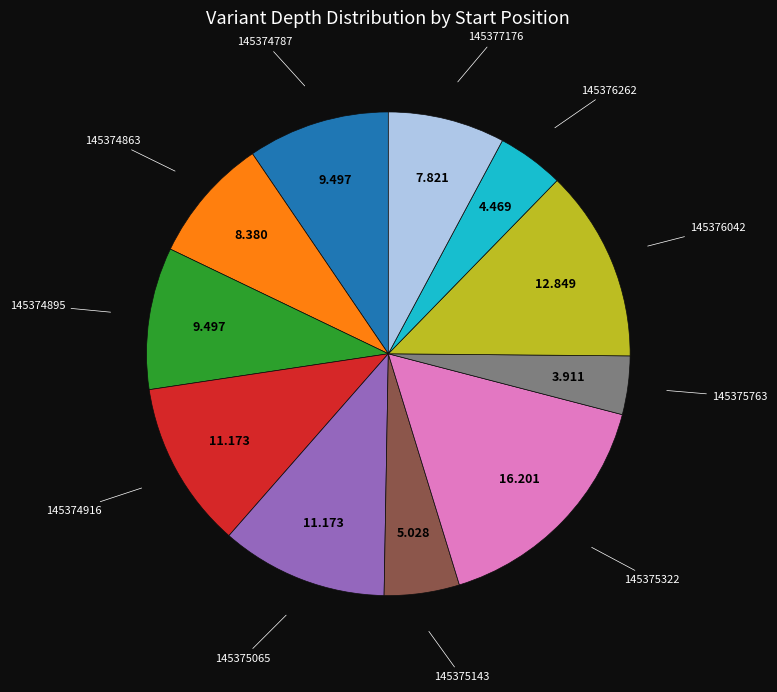

Which category has the biggest portion of the pie?

145375322